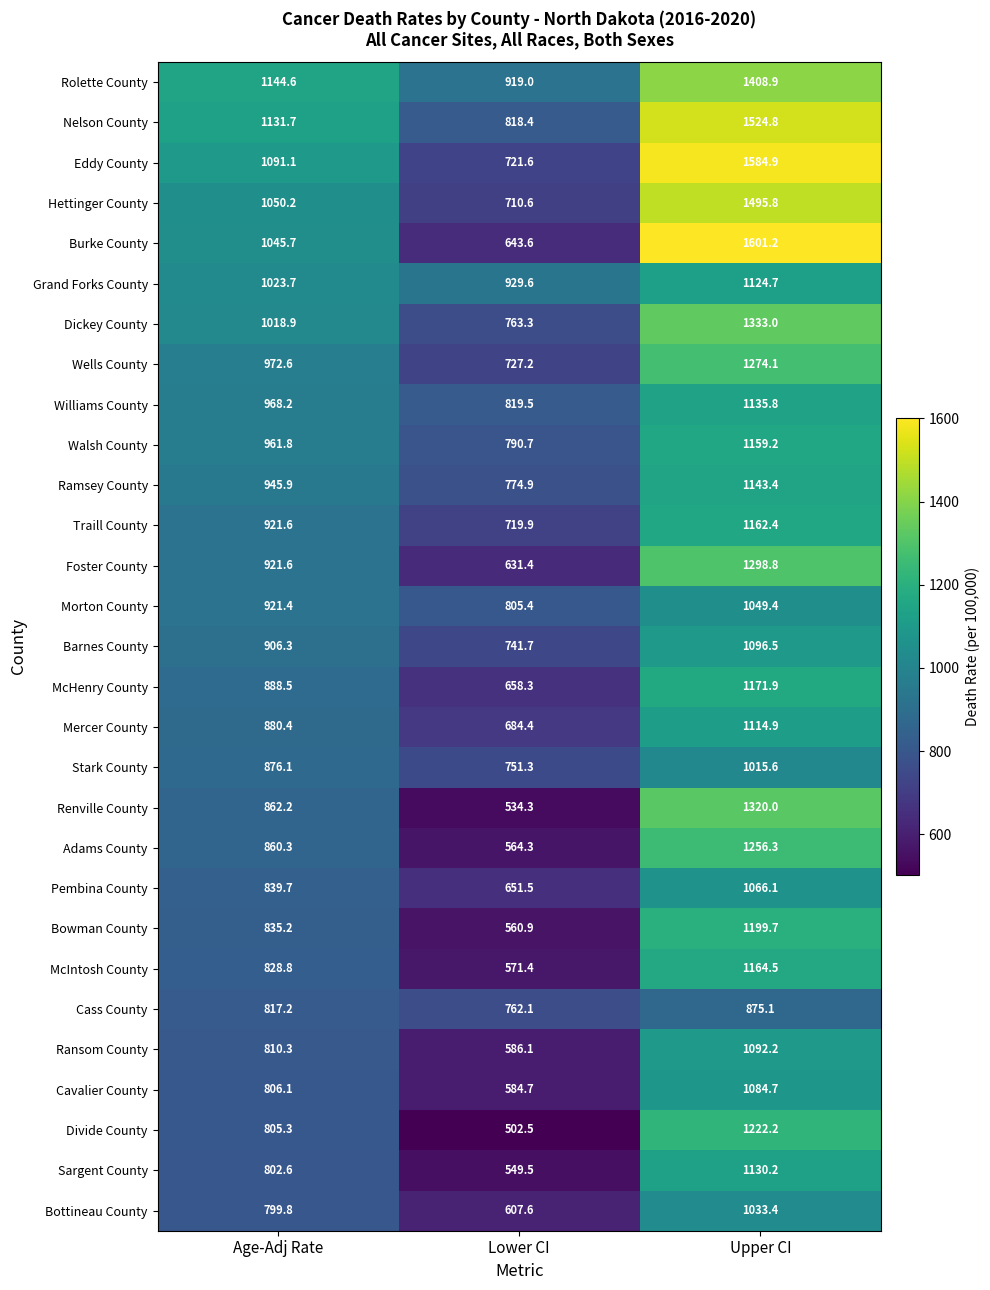

What is the spread (max minus min) of values at Age-Adj Rate?

344.8